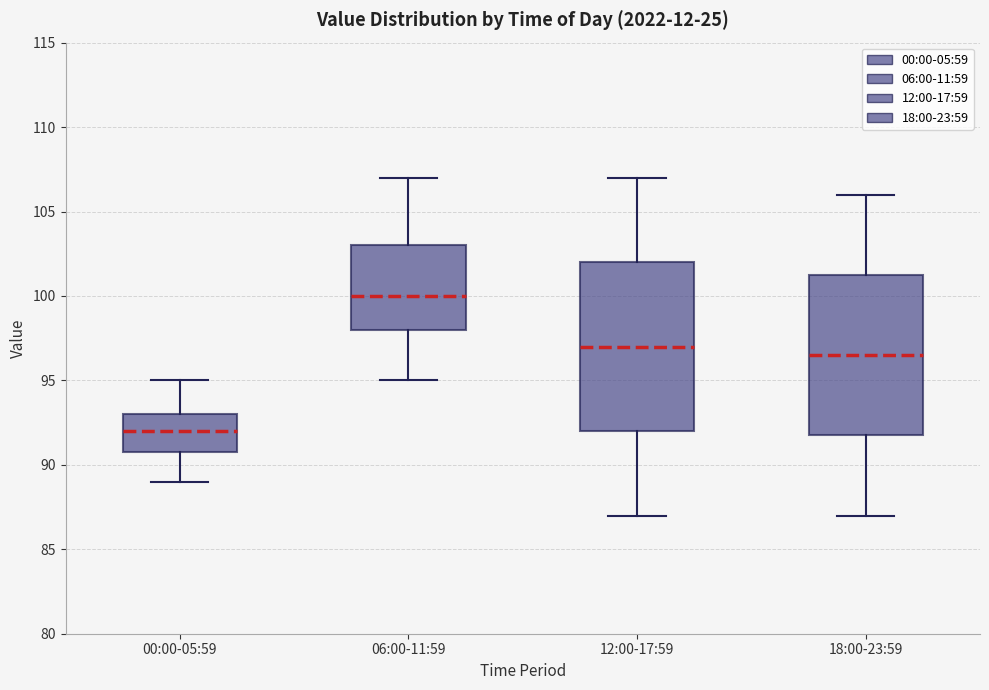

Which box is the tallest, from its lower edge to its upper edge?

12:00-17:59